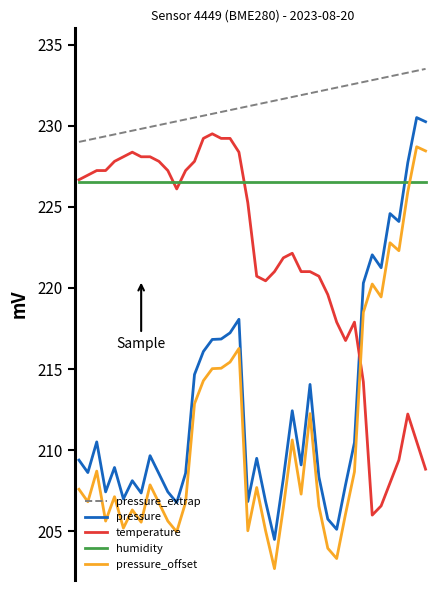

Which series has the largest total across all categories?

pressure_extrap